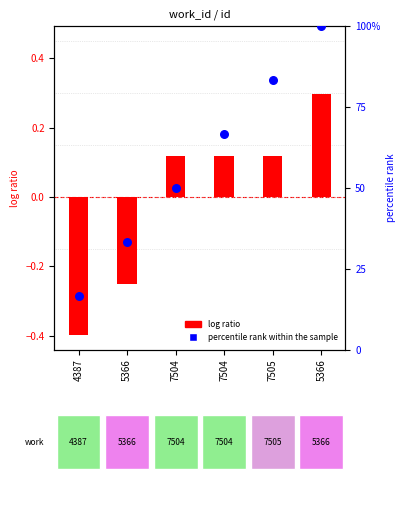

Which series has the largest Y range (max minus min)?

percentile rank within the sample